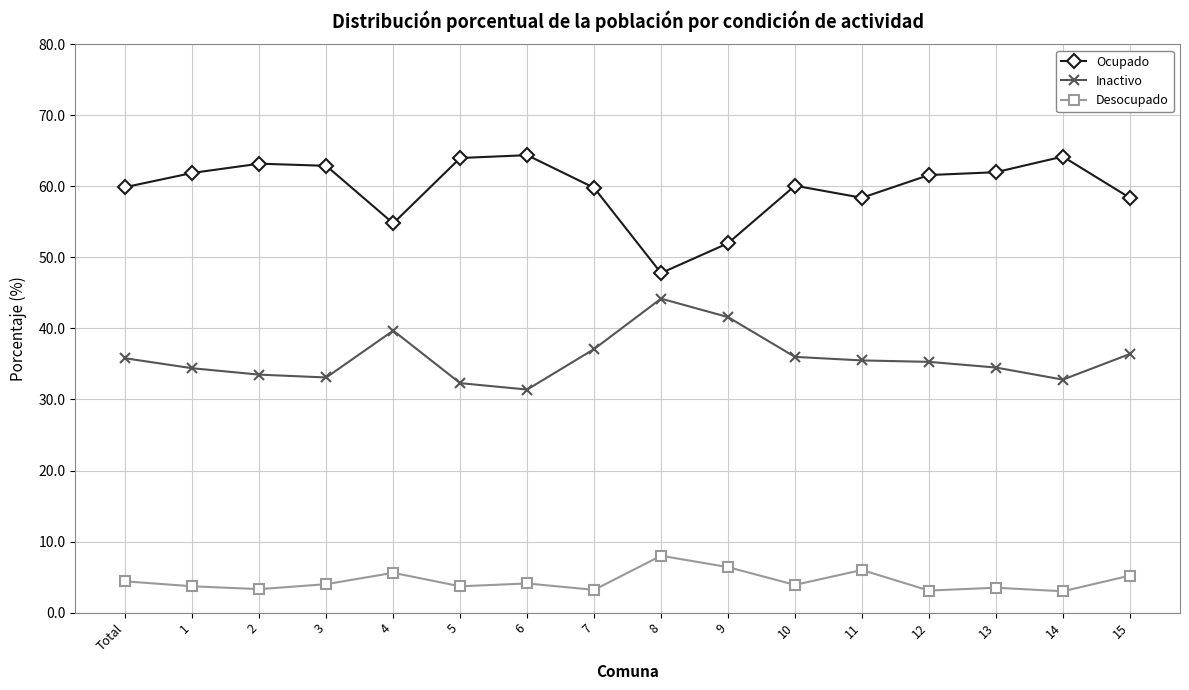

What are all the series names shown in the legend?

Ocupado, Inactivo, Desocupado